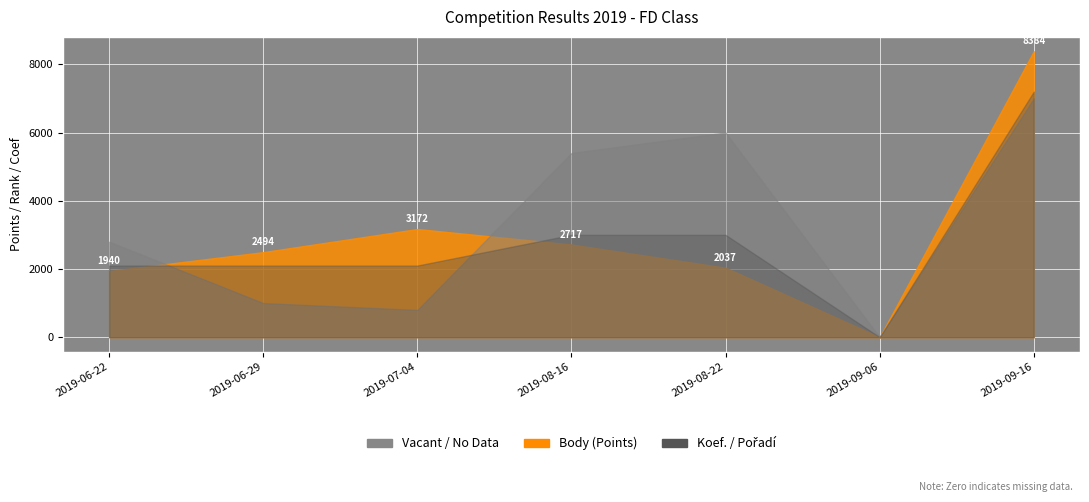

What value does the Body series have at 2019-09-16, to the nearest 100?

8400